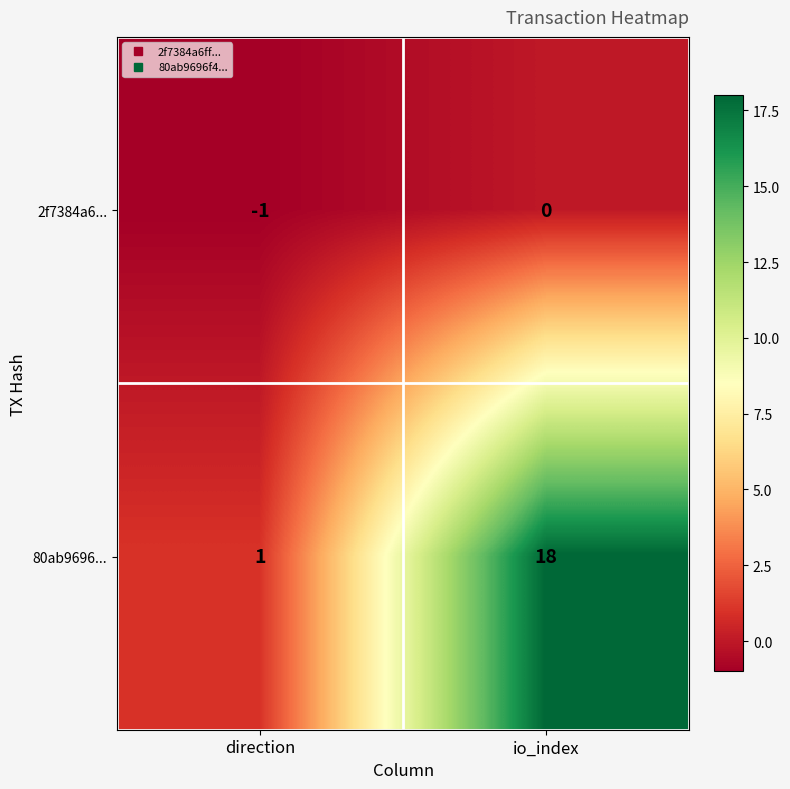

Which series has the largest total across all categories?

80ab9696...